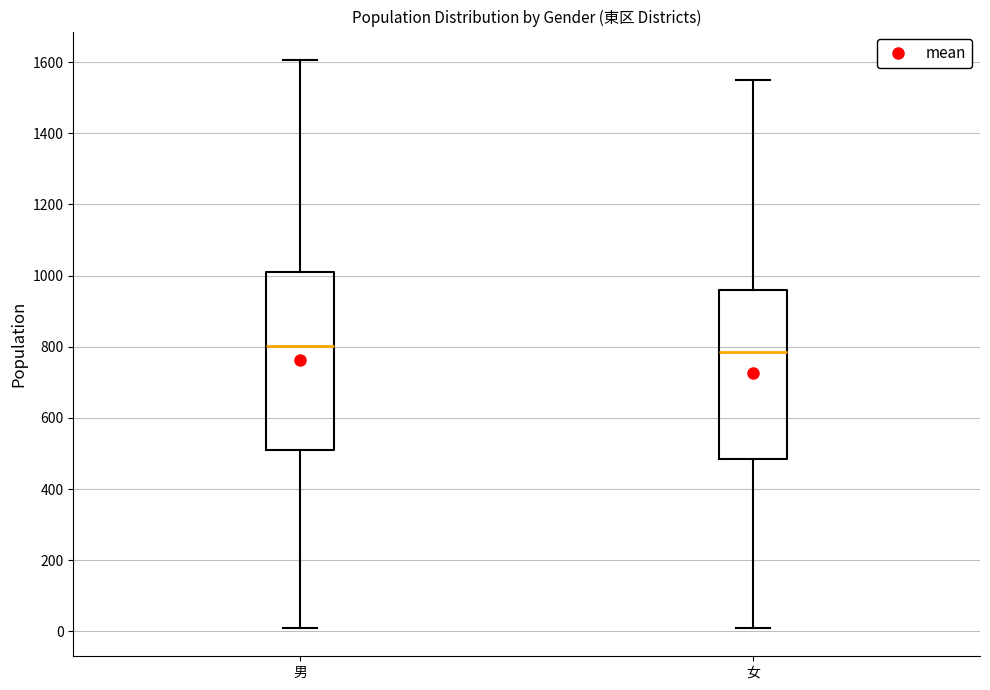

Where does the lower whisker of the box for 女 end on the y-axis? The values are not printed on the chart, so give them approximately, as read against the axis.

20